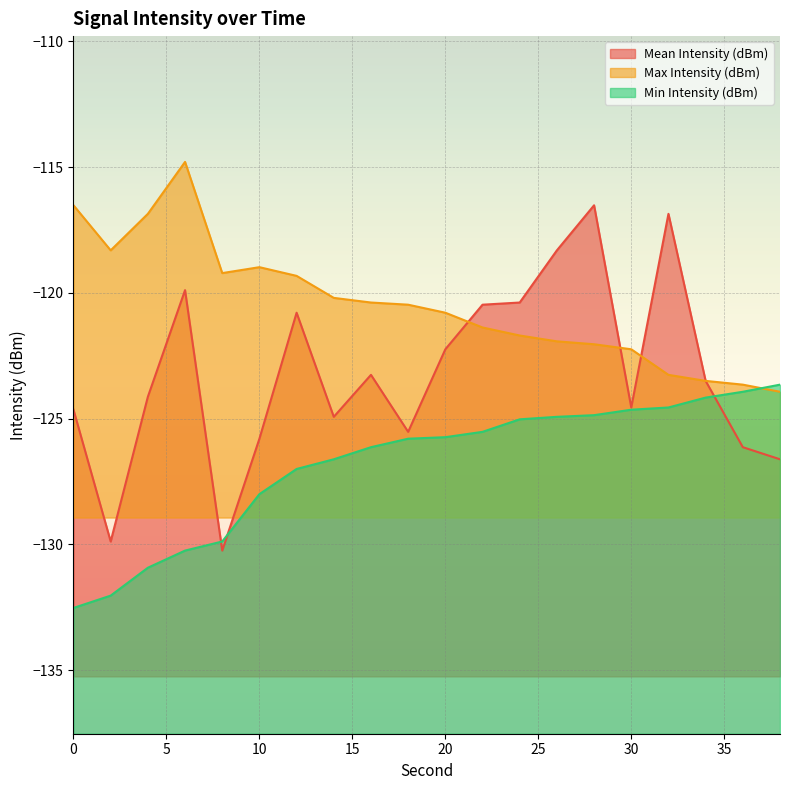

How many categories are shown in the chart?

20